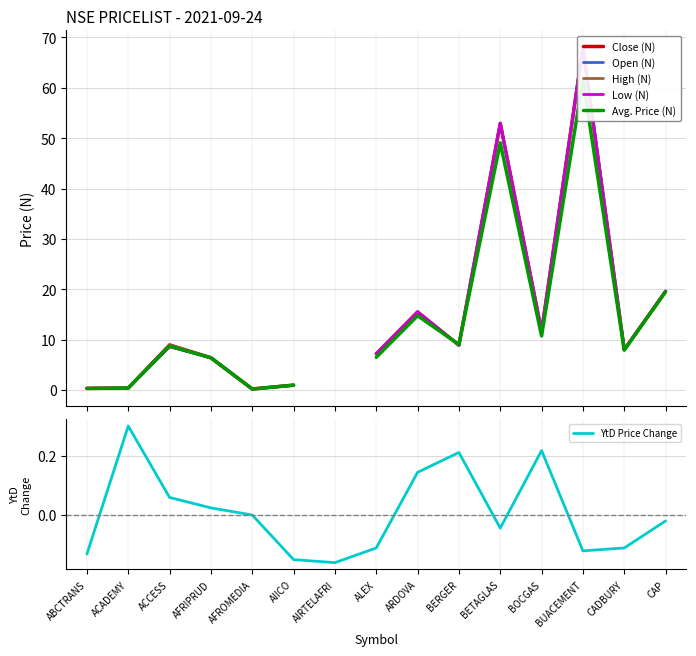

What is the maximum value for Open (N)?

68.0